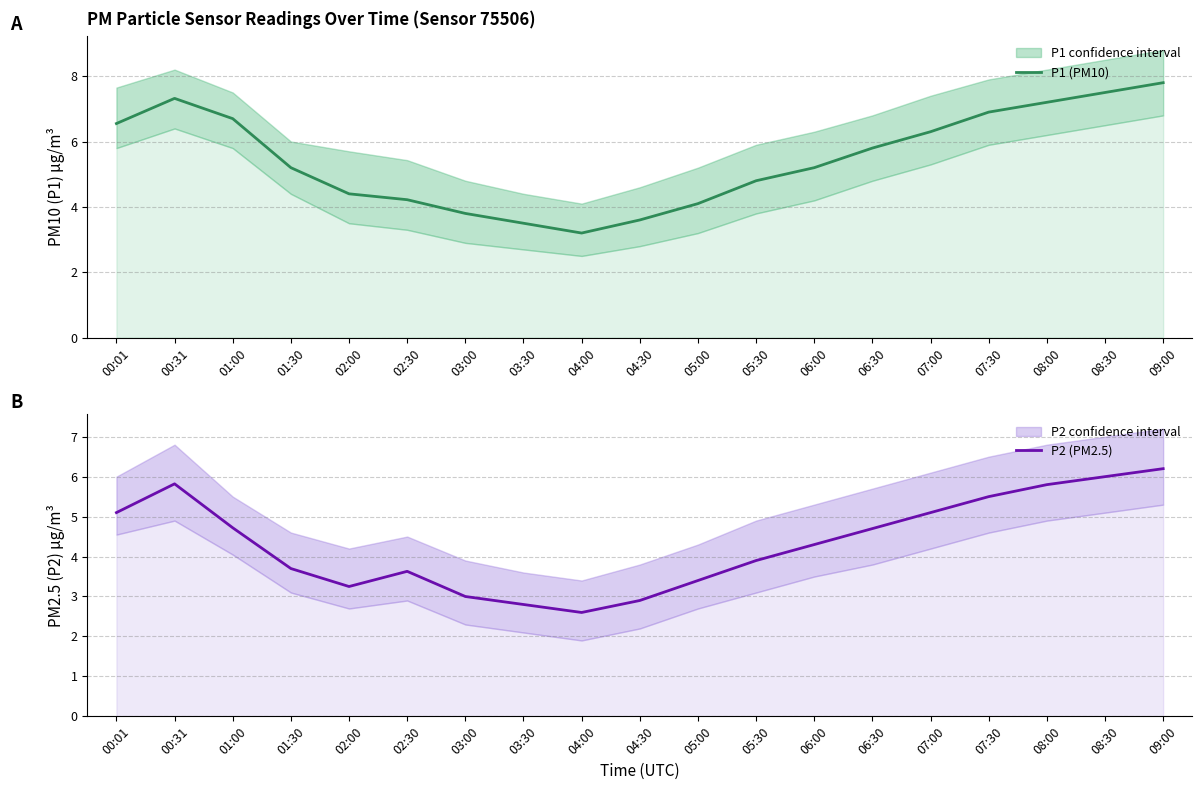

True or false: P2 (PM2.5) and P1 (PM10) cross at least once.

False